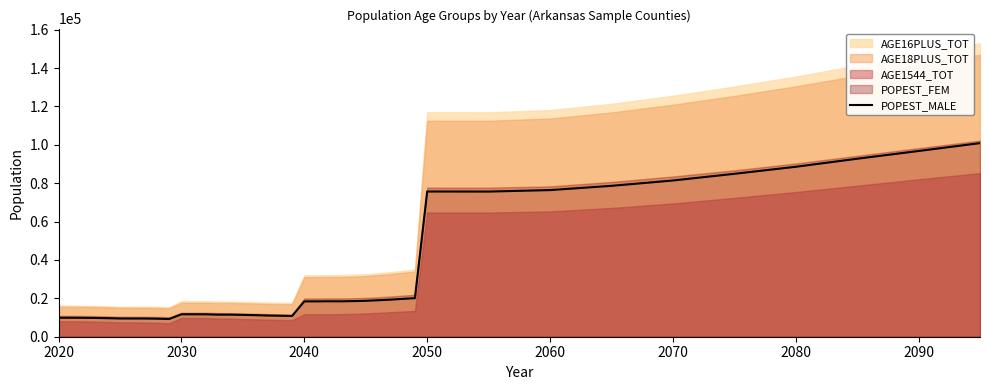

What is the lowest value of the POPEST_MALE series?

9229